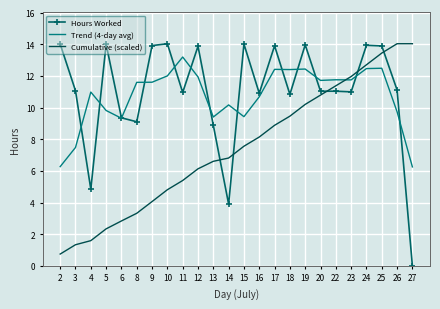

What is the sum of the Hours Worked values at 23 and 4?

15.8